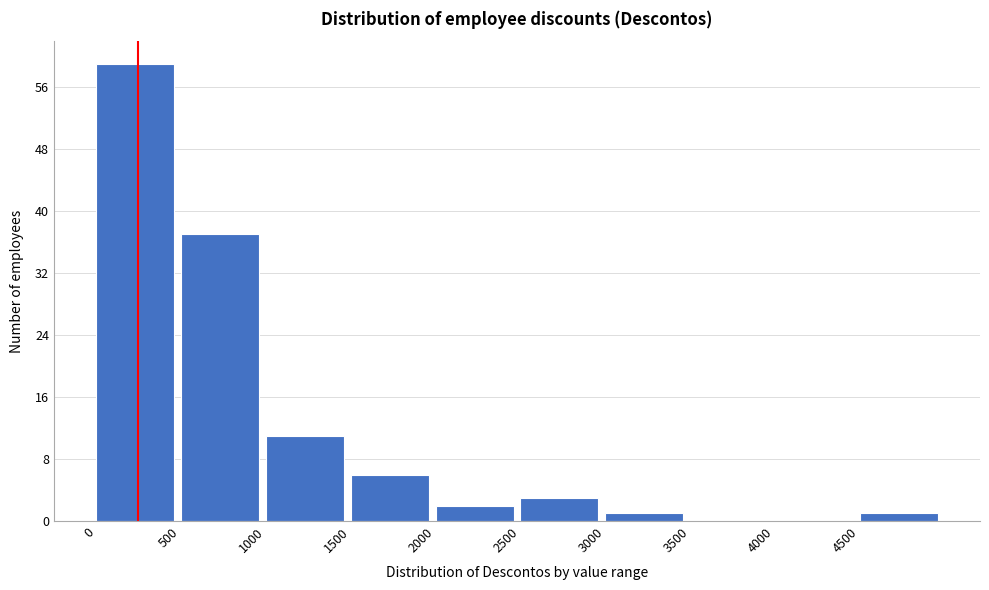

How tall is the bar that spans 3000 to 3500 on the x-axis? The values are not printed on the chart, so give them approximately, as read against the axis.

1